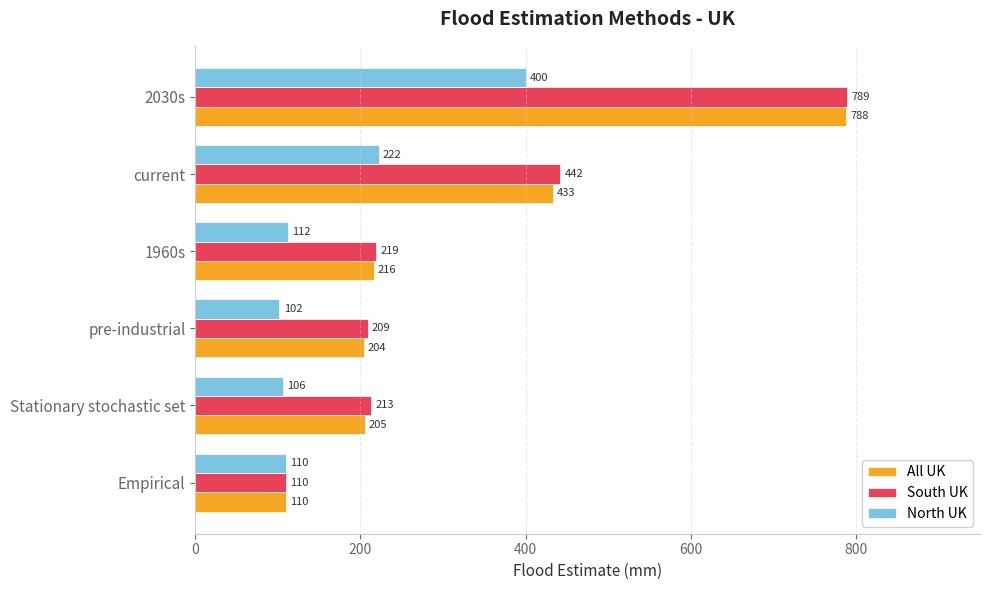

The North UK series shows 48 at pre-industrial. True or false?

False